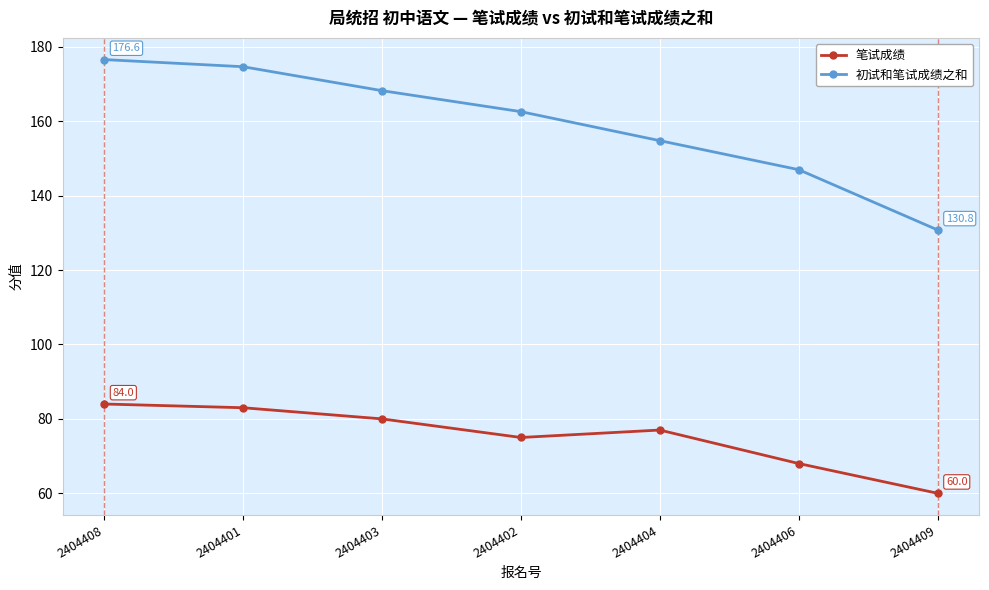

Read the 笔试成绩 value at 2404404.

77.0